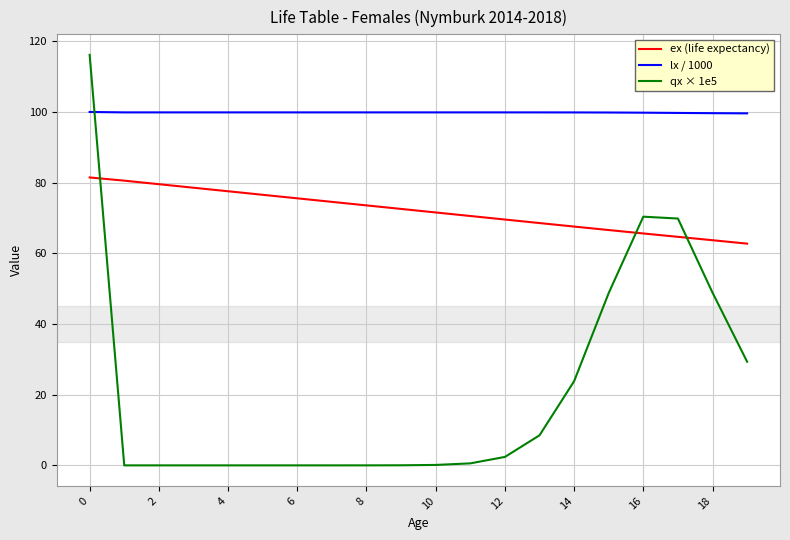

Which series has the widest spread of values?

qx × 1e5